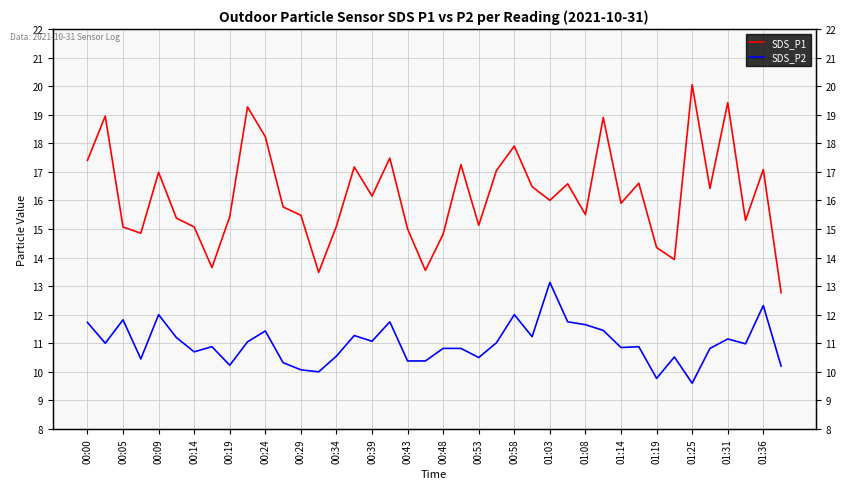

How many distinct data groups are displayed?

2